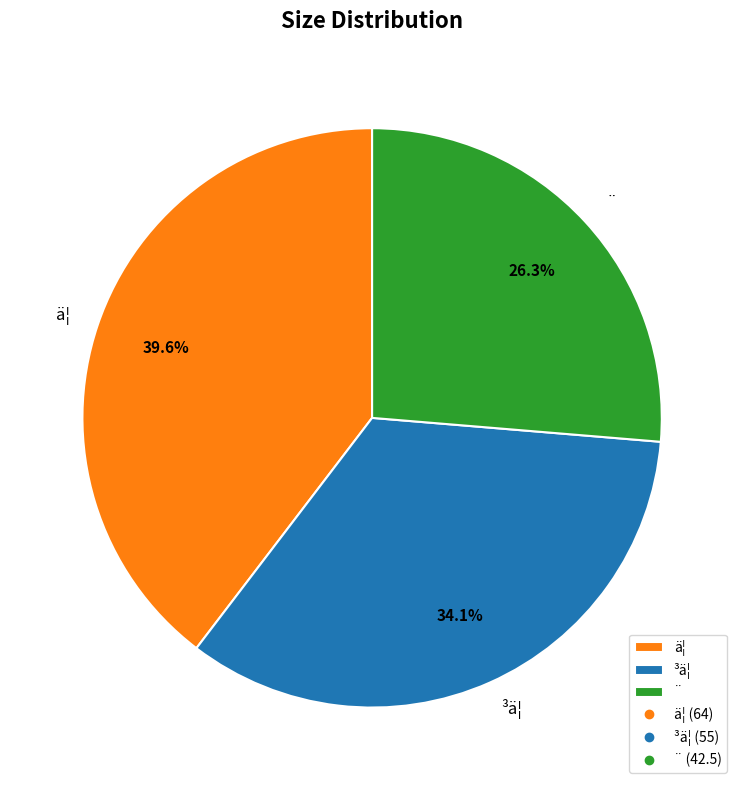

What percentage is the ³ä¦ slice, to the nearest percent?

34%